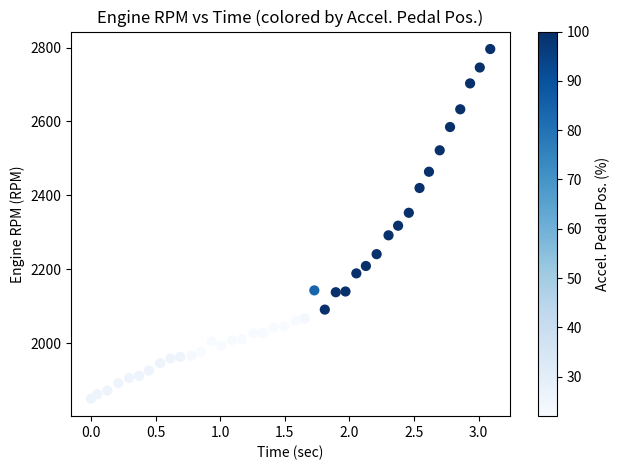

What is the range of Y values (max minus min)?

946